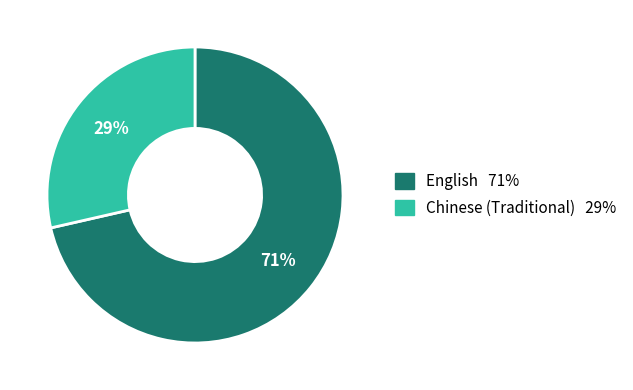

How many slices are in this pie chart?

2